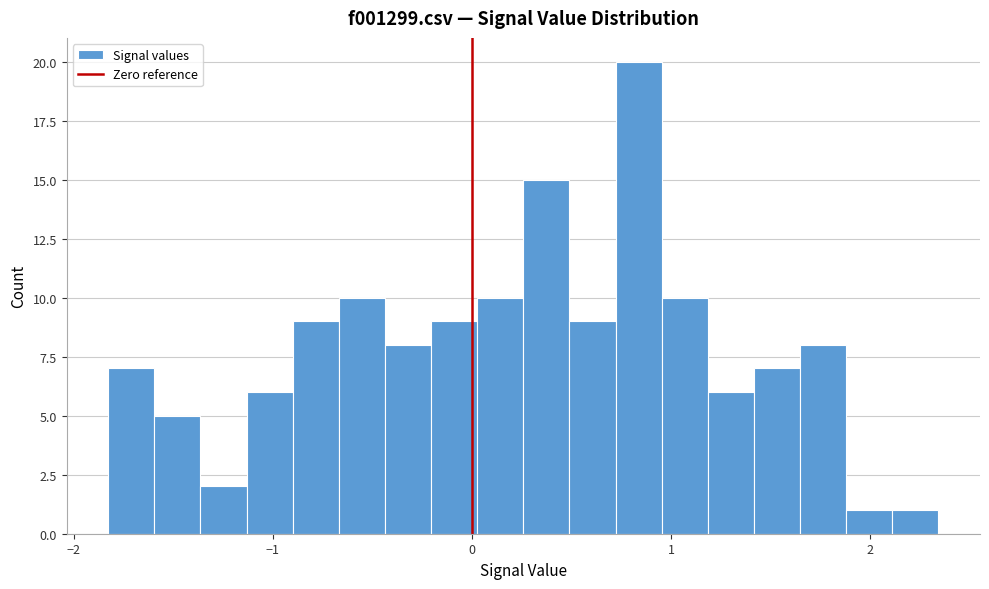

Read against the x-axis, roughly where is the centre of the tallest bar?

0.8